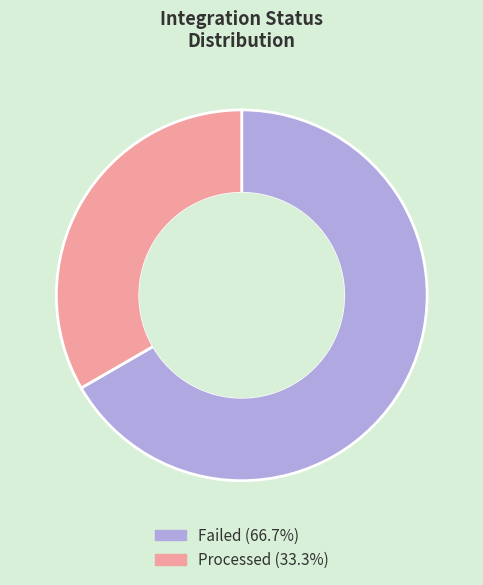

Between Processed and Failed, which is larger?

Failed